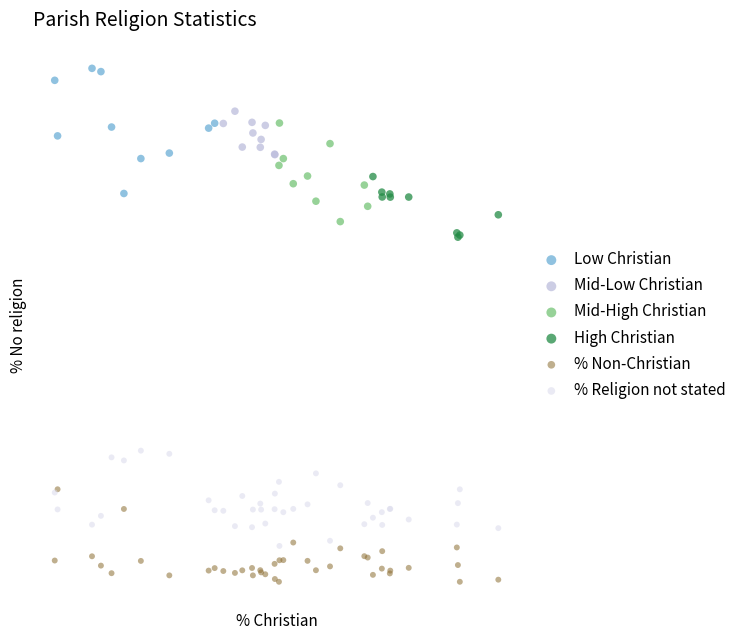

Which series reaches the maximum Y coordinate?

Low Christian